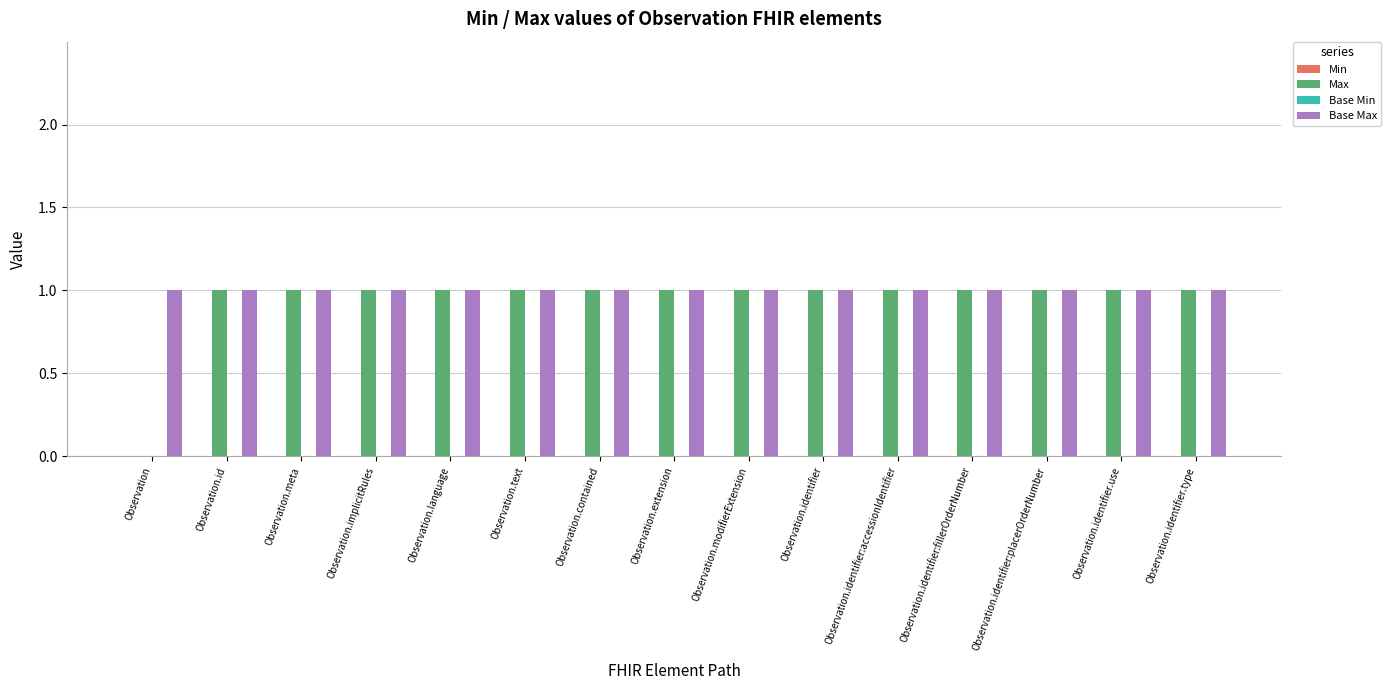

What is the sum of all Max values?

14